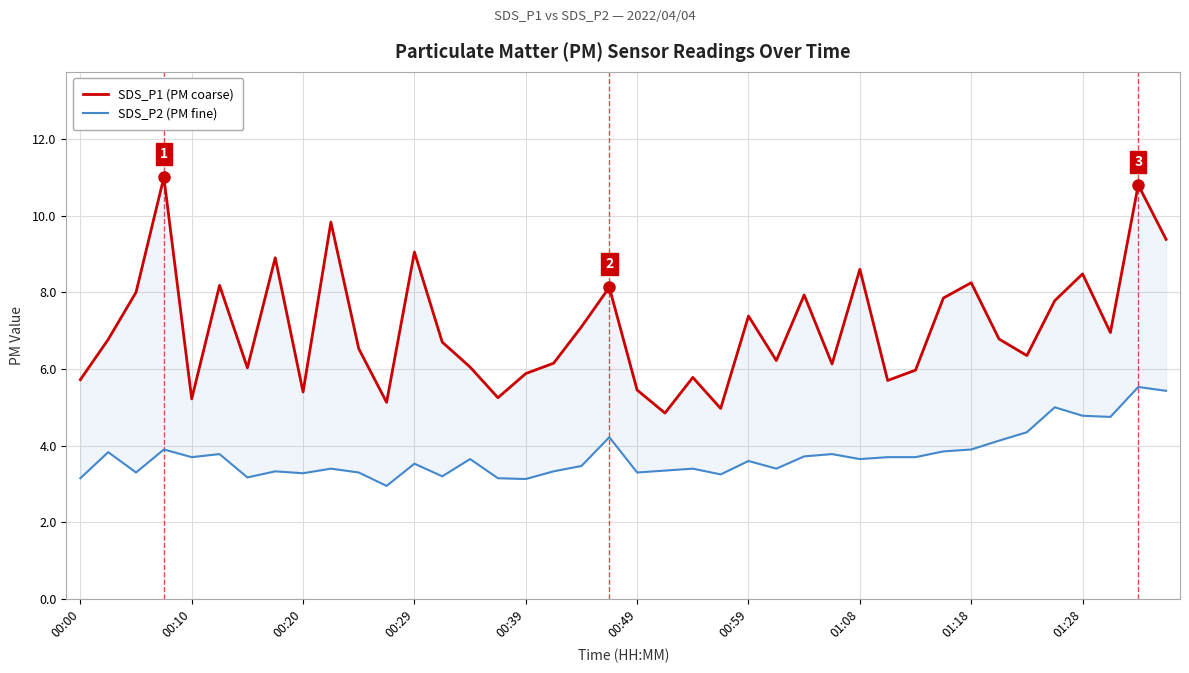

What is the difference between the SDS_P1 (PM coarse) values at 14 and 00:29?

5.0